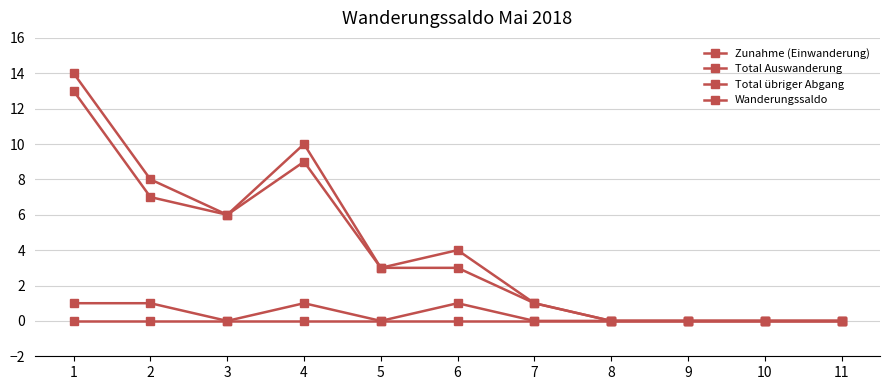

True or false: Wanderungssaldo and Zunahme (Einwanderung) cross at least once.

False